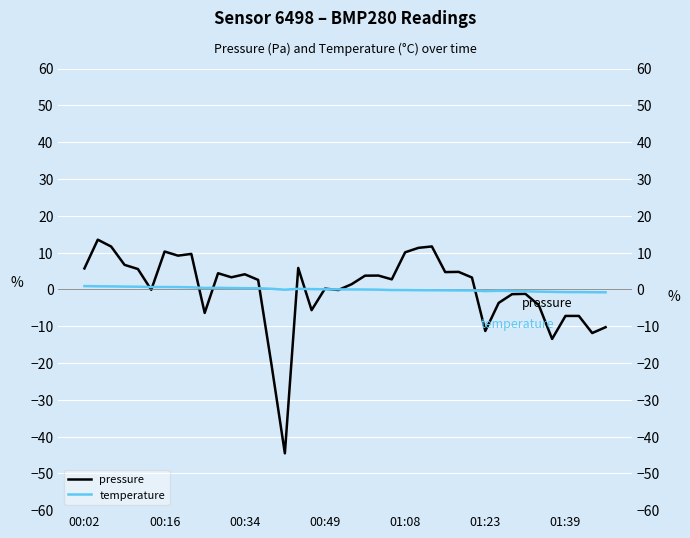

How many lines are shown in the chart?

2